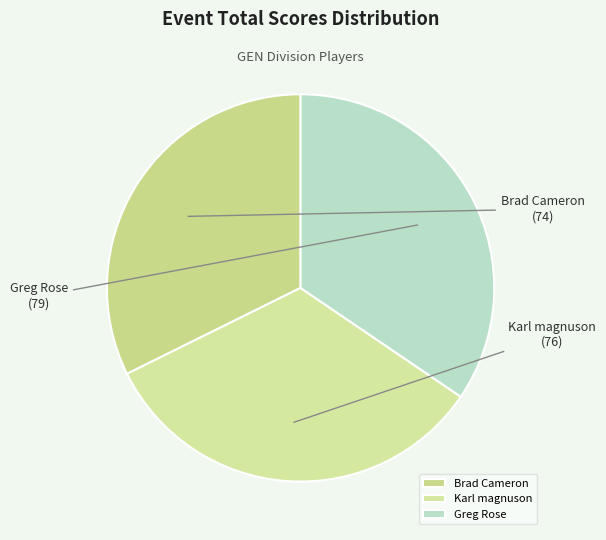

Approximately how many times larger is the value at Brad Cameron compared to Greg Rose?

0.9